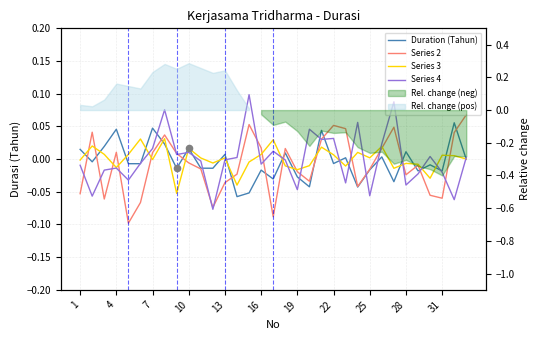

Which series reaches the minimum Y coordinate?

Series 2